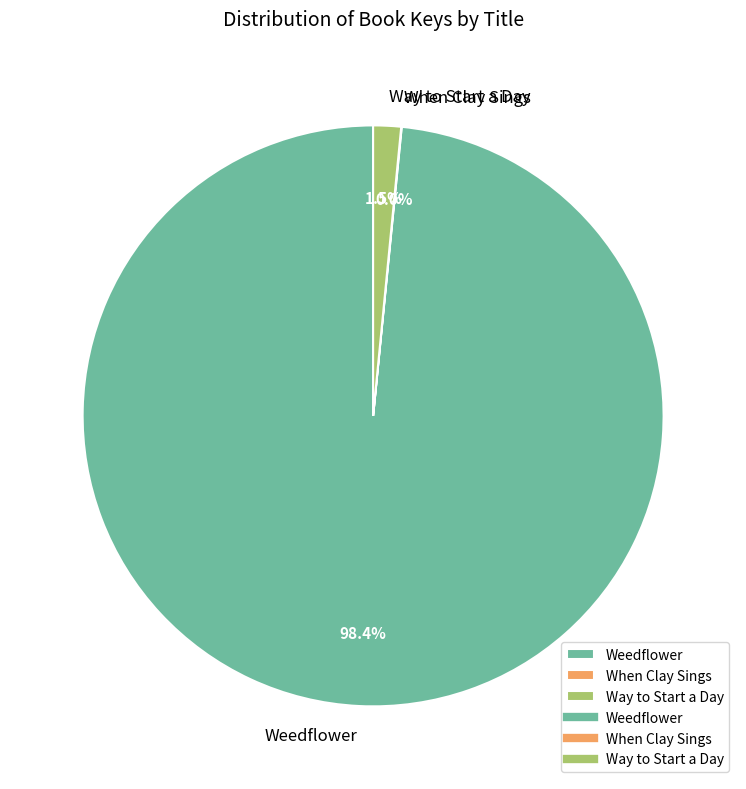

Does Weedflower represent more than half of the total?

Yes